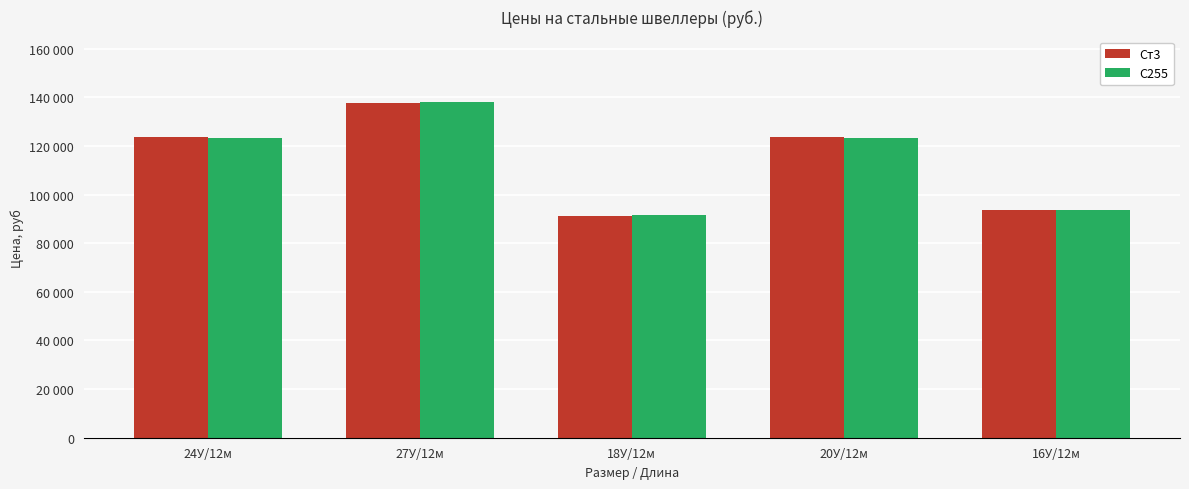

At which label does Ст3 first exceed 123500?

27У/12м